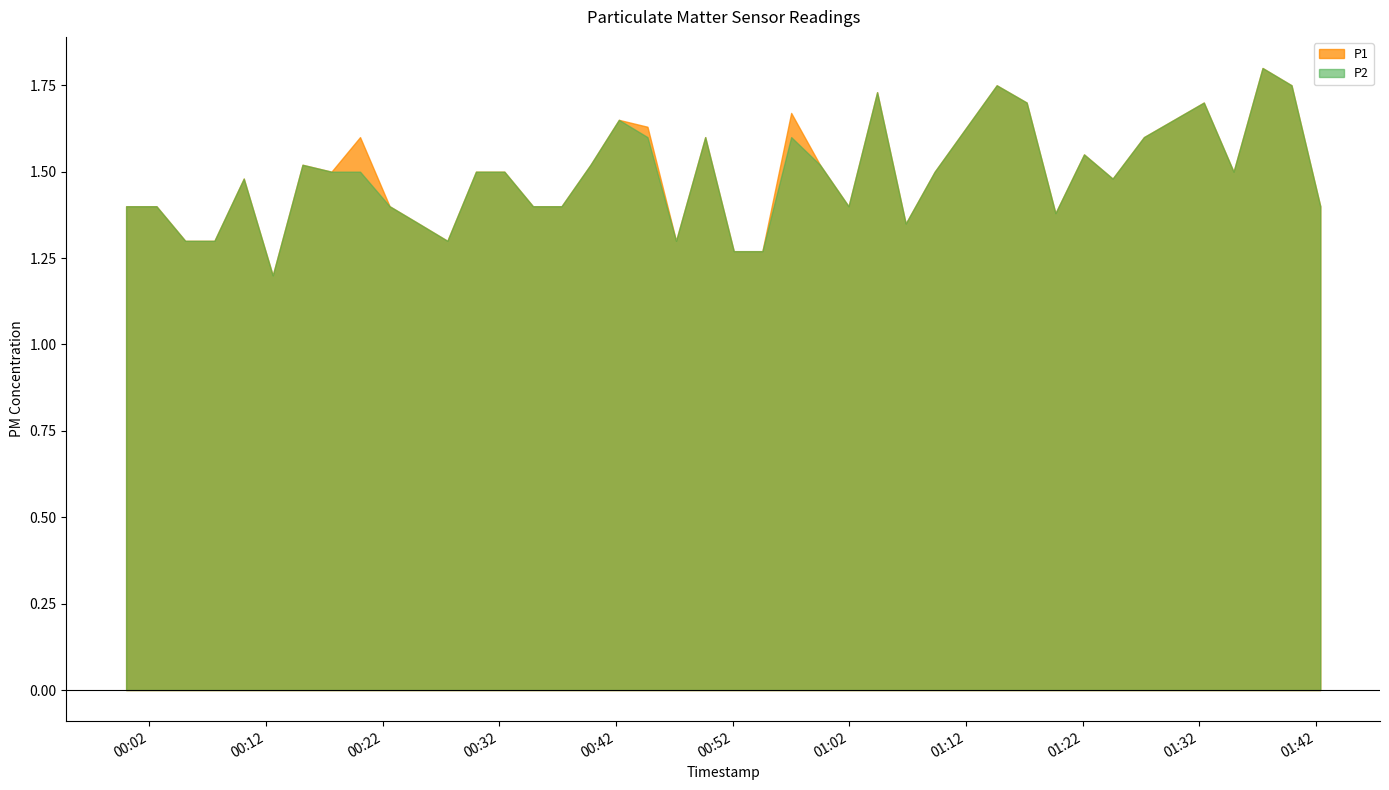

Reading left to right, list all the values displayed in this chart.

P1: 2023-06-05T00:00:01=1.4	2023-06-05T00:02:37=1.4	2023-06-05T00:05:05=1.3	2023-06-05T00:07:35=1.3	2023-06-05T00:10:06=1.5	2023-06-05T00:12:35=1.2	2023-06-05T00:15:08=1.5	2023-06-05T00:17:37=1.5	2023-06-05T00:20:04=1.6	2023-06-05T00:22:36=1.4	2023-06-05T00:25:05=1.4	2023-06-05T00:27:33=1.3	2023-06-05T00:30:00=1.5	2023-06-05T00:32:26=1.5	2023-06-05T00:34:53=1.4	2023-06-05T00:37:20=1.4	2023-06-05T00:39:49=1.5	2023-06-05T00:42:15=1.6	2023-06-05T00:44:42=1.6	2023-06-05T00:47:09=1.3	2023-06-05T00:49:39=1.6	2023-06-05T00:52:06=1.3	2023-06-05T00:54:33=1.3	2023-06-05T00:57:01=1.7	2023-06-05T00:59:29=1.5	2023-06-05T01:01:56=1.4	2023-06-05T01:04:23=1.7	2023-06-05T01:06:50=1.4	2023-06-05T01:09:19=1.5	2023-06-05T01:14:38=1.8	2023-06-05T01:17:12=1.7	2023-06-05T01:19:40=1.4	2023-06-05T01:22:07=1.6	2023-06-05T01:24:34=1.5	2023-06-05T01:27:15=1.6	2023-06-05T01:32:23=1.7	2023-06-05T01:34:56=1.5	2023-06-05T01:37:25=1.8	2023-06-05T01:39:54=1.8	2023-06-05T01:42:22=1.4
P2: 2023-06-05T00:00:01=1.4	2023-06-05T00:02:37=1.4	2023-06-05T00:05:05=1.3	2023-06-05T00:07:35=1.3	2023-06-05T00:10:06=1.5	2023-06-05T00:12:35=1.2	2023-06-05T00:15:08=1.5	2023-06-05T00:17:37=1.5	2023-06-05T00:20:04=1.5	2023-06-05T00:22:36=1.4	2023-06-05T00:25:05=1.4	2023-06-05T00:27:33=1.3	2023-06-05T00:30:00=1.5	2023-06-05T00:32:26=1.5	2023-06-05T00:34:53=1.4	2023-06-05T00:37:20=1.4	2023-06-05T00:39:49=1.5	2023-06-05T00:42:15=1.6	2023-06-05T00:44:42=1.6	2023-06-05T00:47:09=1.3	2023-06-05T00:49:39=1.6	2023-06-05T00:52:06=1.3	2023-06-05T00:54:33=1.3	2023-06-05T00:57:01=1.6	2023-06-05T00:59:29=1.5	2023-06-05T01:01:56=1.4	2023-06-05T01:04:23=1.7	2023-06-05T01:06:50=1.4	2023-06-05T01:09:19=1.5	2023-06-05T01:14:38=1.8	2023-06-05T01:17:12=1.7	2023-06-05T01:19:40=1.4	2023-06-05T01:22:07=1.6	2023-06-05T01:24:34=1.5	2023-06-05T01:27:15=1.6	2023-06-05T01:32:23=1.7	2023-06-05T01:34:56=1.5	2023-06-05T01:37:25=1.8	2023-06-05T01:39:54=1.8	2023-06-05T01:42:22=1.4